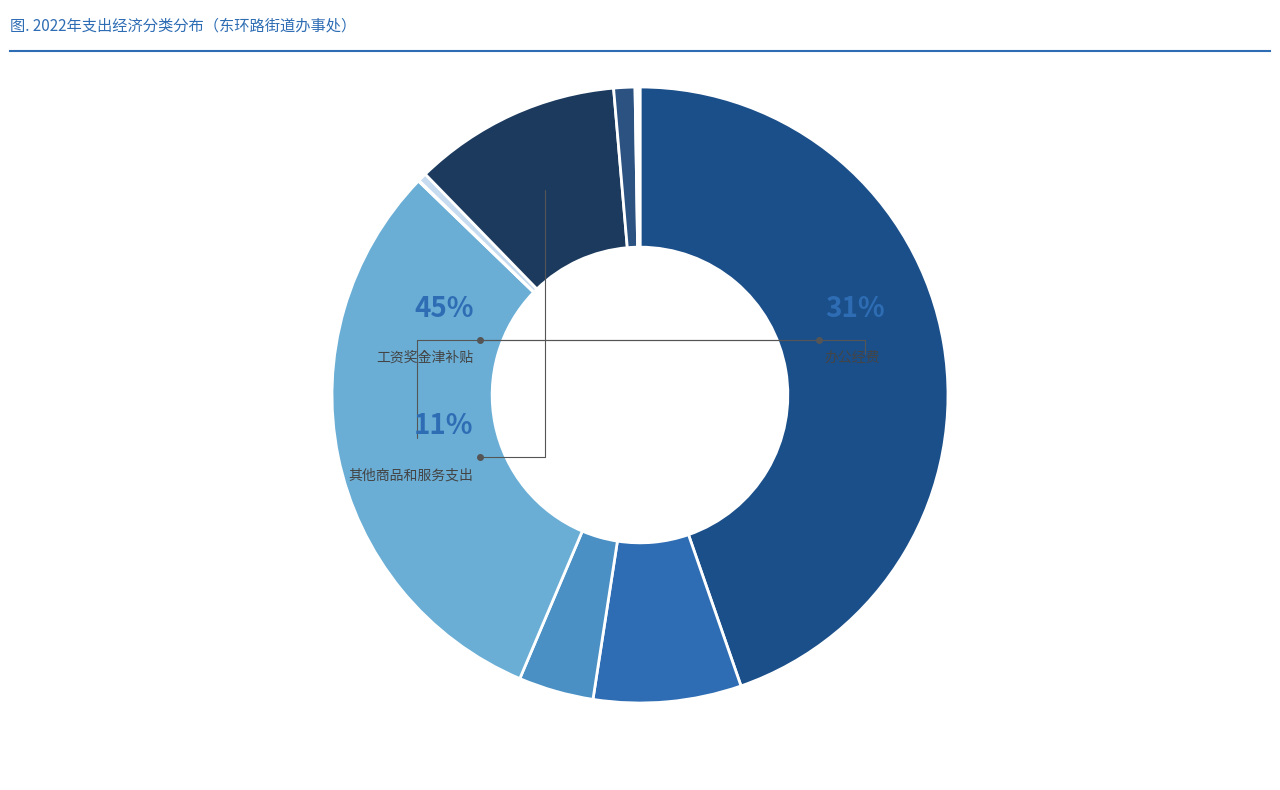

What percentage is the 工资奖金津补贴 slice, to the nearest percent?

45%